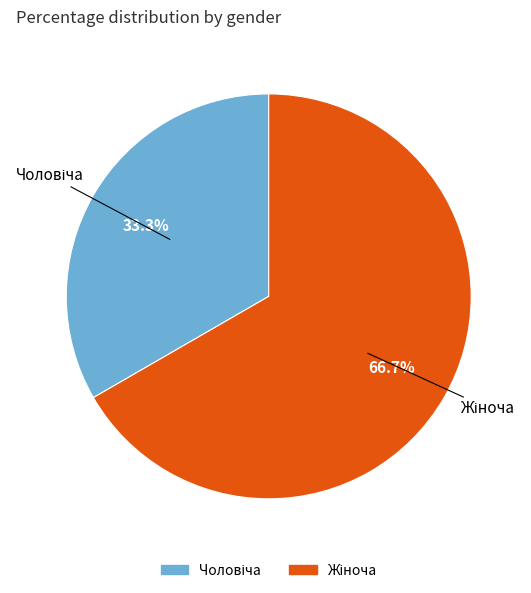

Count the number of slices in the pie.

2